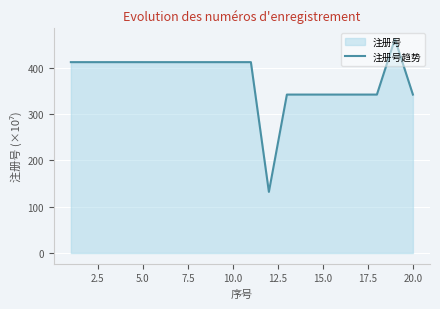

What is the difference between the maximum and minimum values?

330.0